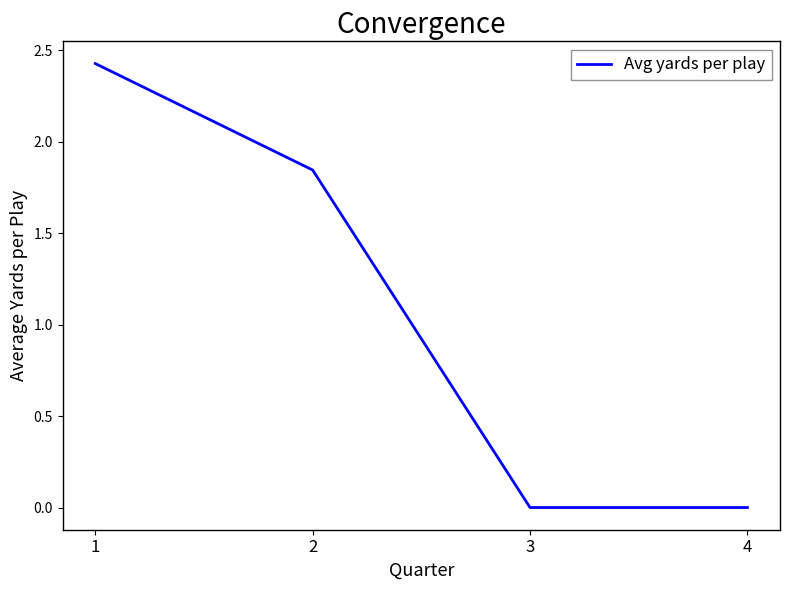

The chart shows a value of 0.8 at 4. True or false?

False